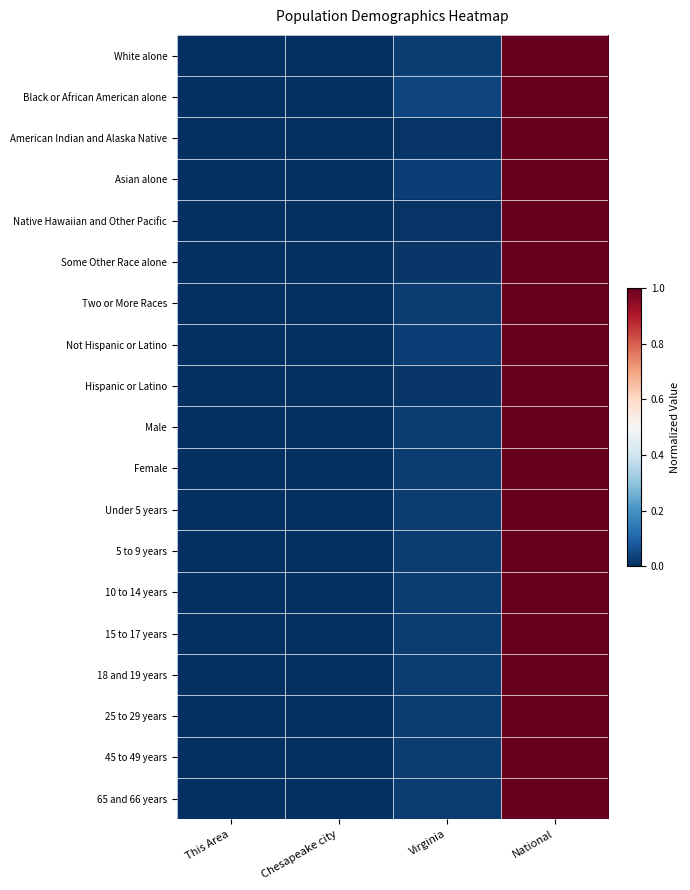

Reading right to left, what are all the values shown in this chart?

White alone: National=1.0	Virginia=0.0	Chesapeake city=0.0	This Area=0.0
Black or African American alone: National=1.0	Virginia=0.0	Chesapeake city=0.0	This Area=0.0
American Indian and Alaska Native: National=1.0	Virginia=0.0	Chesapeake city=0.0	This Area=0.0
Asian alone: National=1.0	Virginia=0.0	Chesapeake city=0.0	This Area=0.0
Native Hawaiian and Other Pacific: National=1.0	Virginia=0.0	Chesapeake city=0.0	This Area=0.0
Some Other Race alone: National=1.0	Virginia=0.0	Chesapeake city=0.0	This Area=0.0
Two or More Races: National=1.0	Virginia=0.0	Chesapeake city=0.0	This Area=0.0
Not Hispanic or Latino: National=1.0	Virginia=0.0	Chesapeake city=0.0	This Area=0.0
Hispanic or Latino: National=1.0	Virginia=0.0	Chesapeake city=0.0	This Area=0.0
Male: National=1.0	Virginia=0.0	Chesapeake city=0.0	This Area=0.0
Female: National=1.0	Virginia=0.0	Chesapeake city=0.0	This Area=0.0
Under 5 years: National=1.0	Virginia=0.0	Chesapeake city=0.0	This Area=0.0
5 to 9 years: National=1.0	Virginia=0.0	Chesapeake city=0.0	This Area=0.0
10 to 14 years: National=1.0	Virginia=0.0	Chesapeake city=0.0	This Area=0.0
15 to 17 years: National=1.0	Virginia=0.0	Chesapeake city=0.0	This Area=0.0
18 and 19 years: National=1.0	Virginia=0.0	Chesapeake city=0.0	This Area=0.0
25 to 29 years: National=1.0	Virginia=0.0	Chesapeake city=0.0	This Area=0.0
45 to 49 years: National=1.0	Virginia=0.0	Chesapeake city=0.0	This Area=0.0
65 and 66 years: National=1.0	Virginia=0.0	Chesapeake city=0.0	This Area=0.0